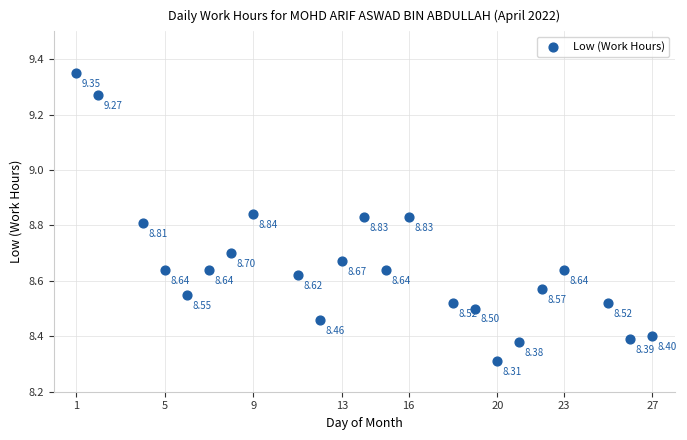

What is the range of Y values (max minus min)?

1.0